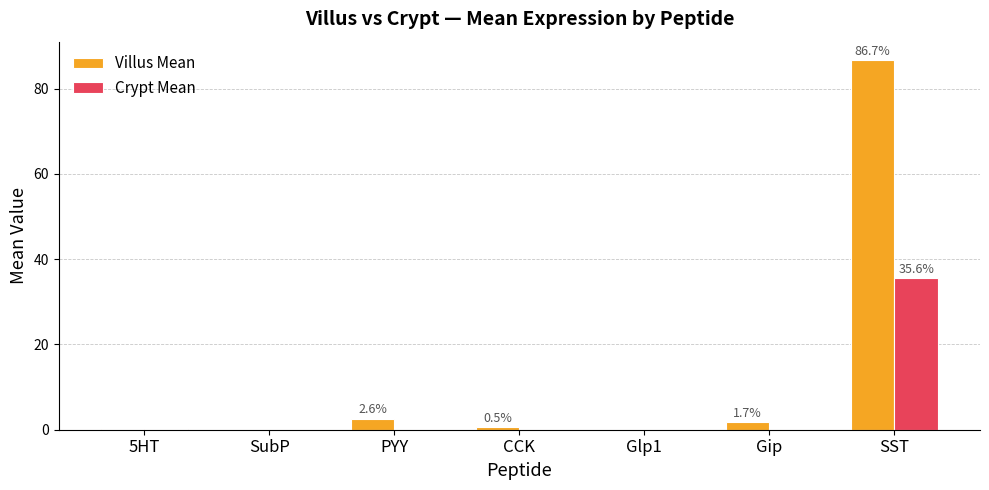

At which category is the sum across all series the highest?

SST